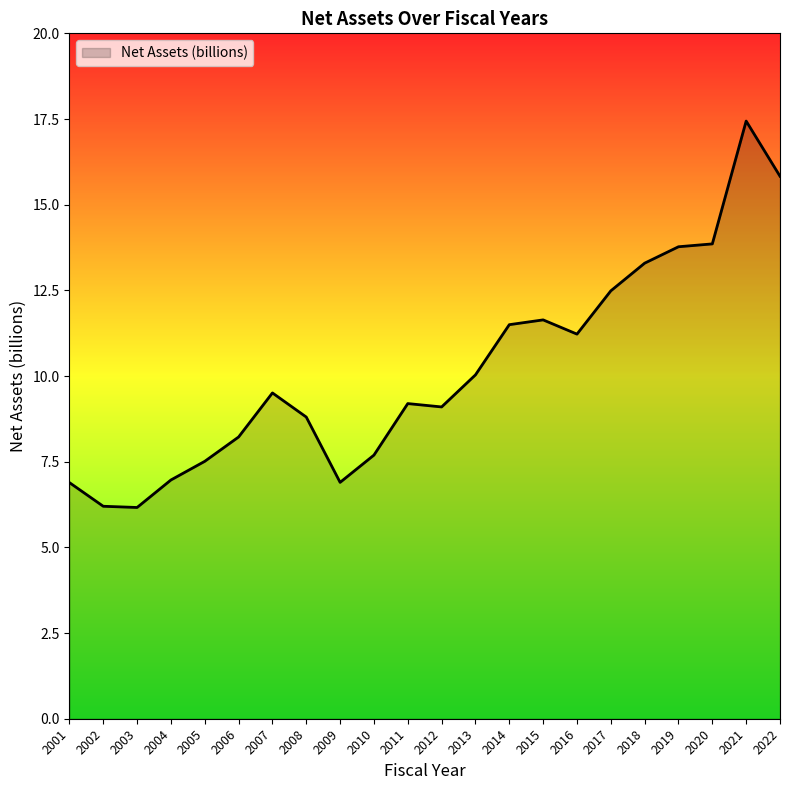

Where does the data first go above 9?

2007